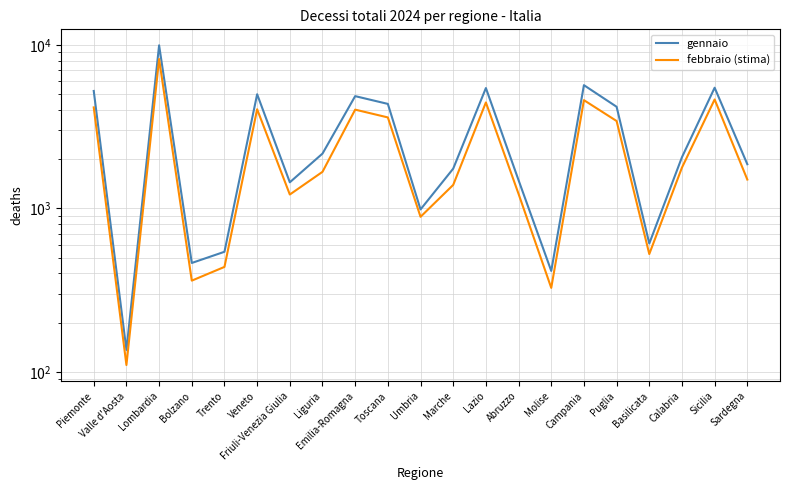

What is the difference between the second highest and minimum values in the gennaio series?

5527